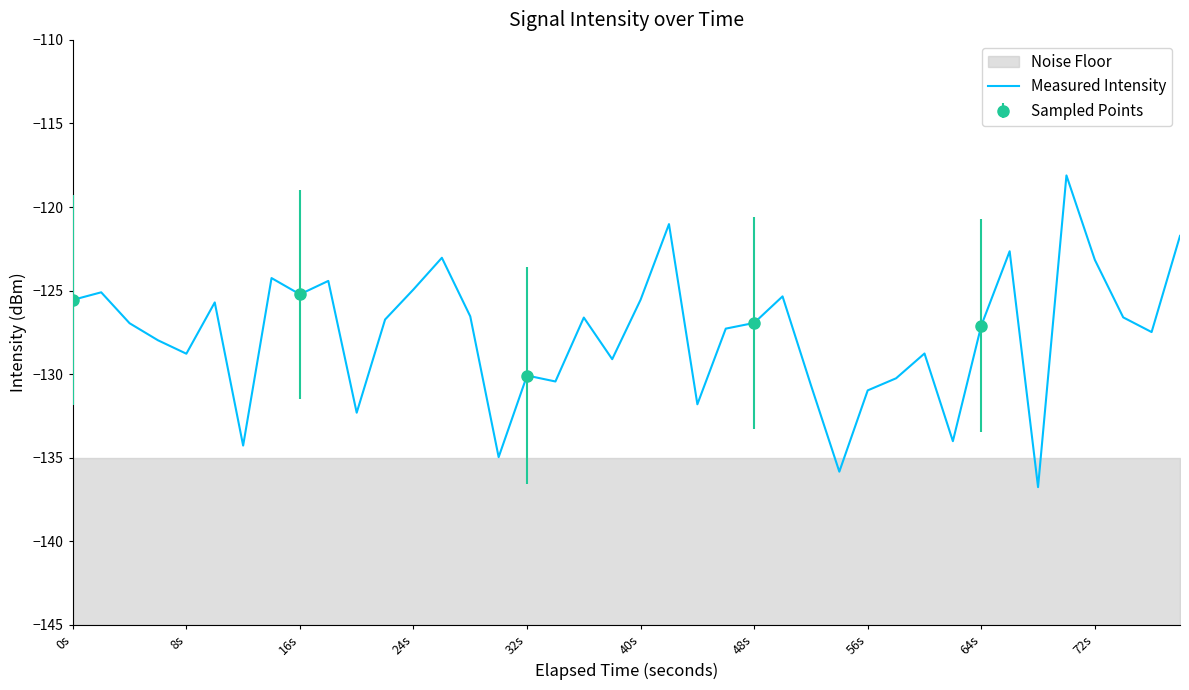

True or false: there are more than 0 points higher than both neighbors.

True